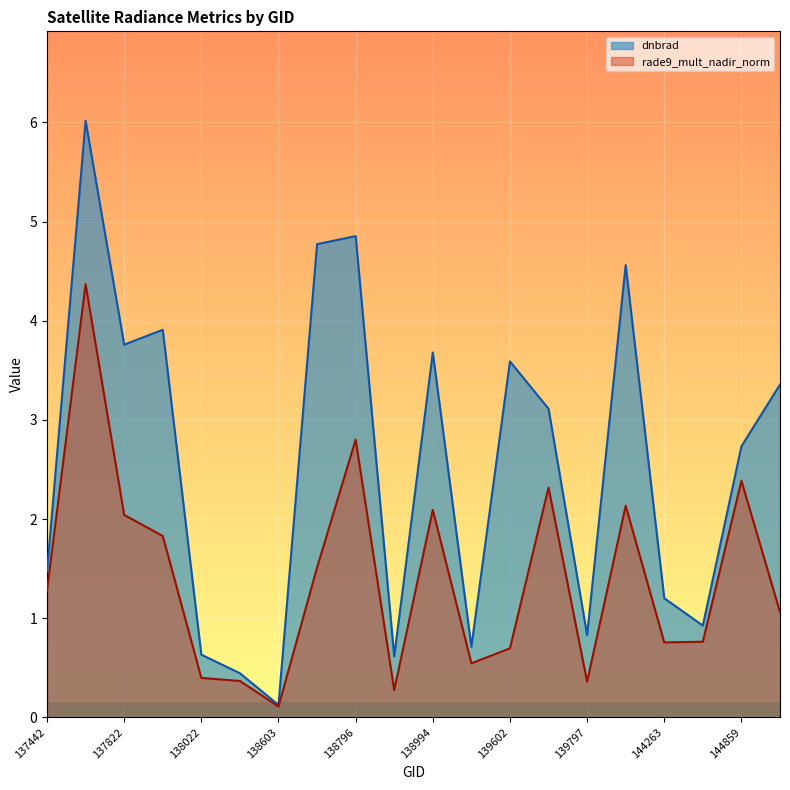

At which label does dnbrad reach its minimum?

138603